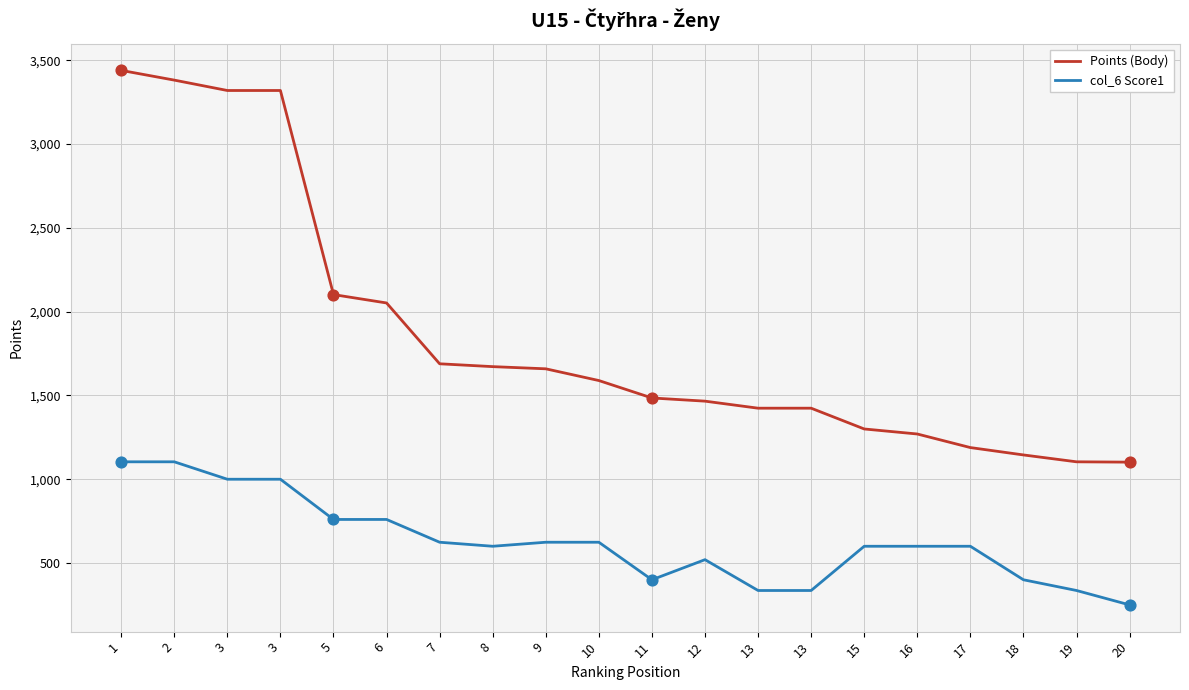

Which series has the largest total across all categories?

Points (Body)